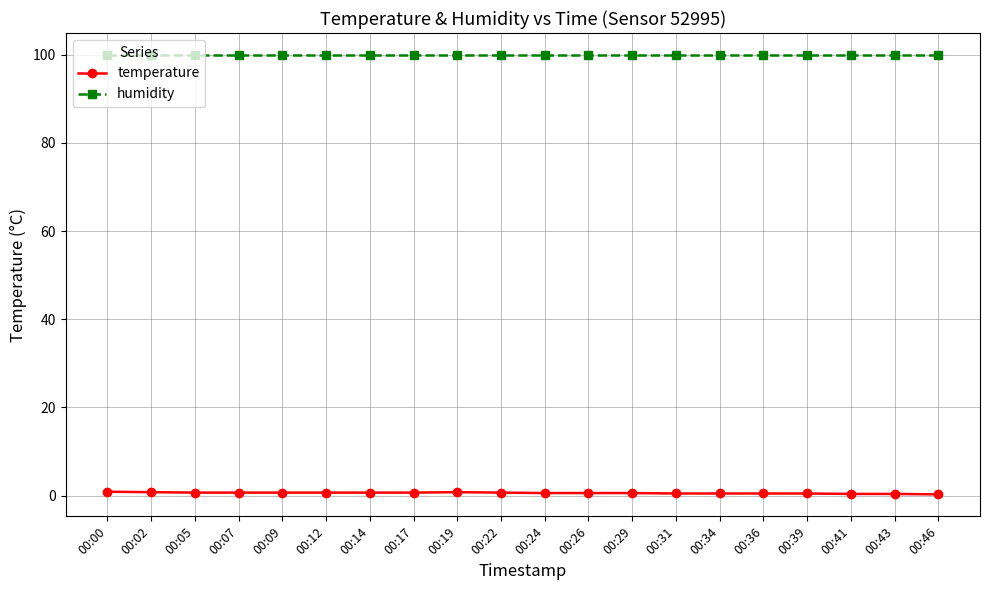

How many categories are shown in the chart?

20